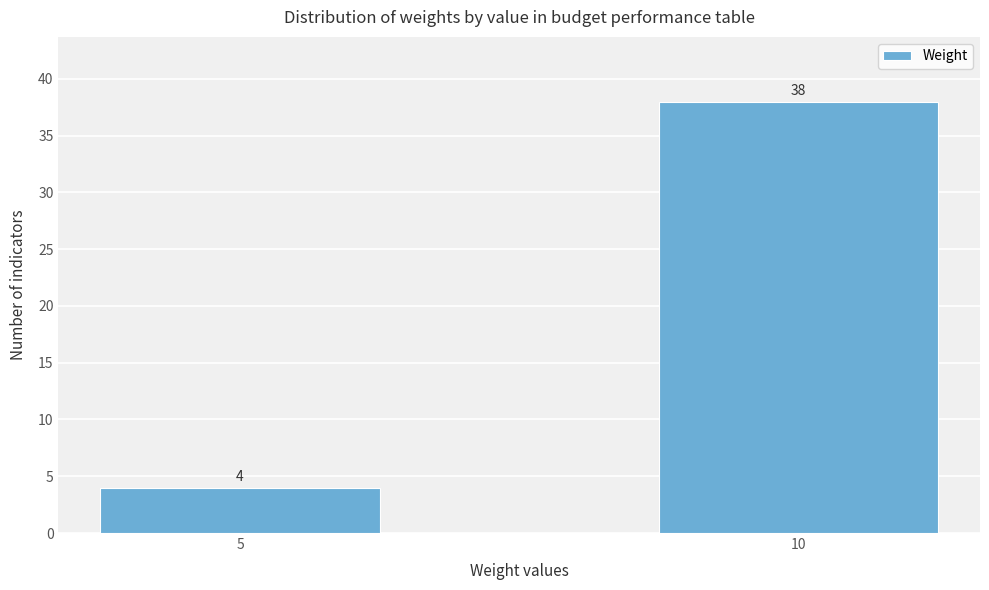

Reading right to left, what are all the values shown in this chart?

10=38	5=4